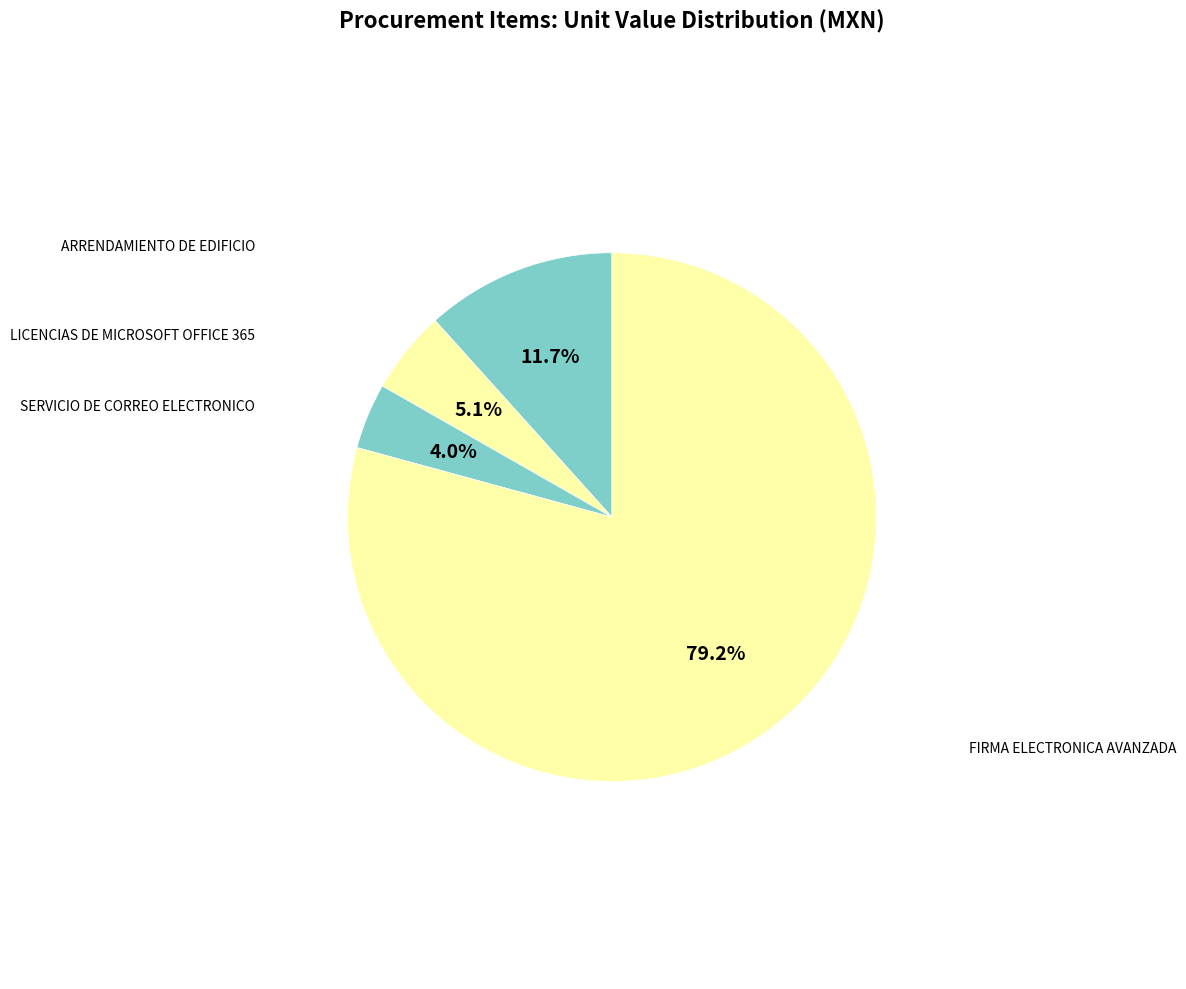

To the nearest percent, what is the average slice percentage?

25%